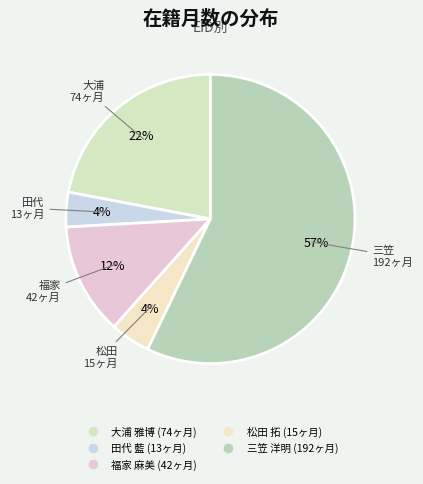

Count the number of slices in the pie.

5